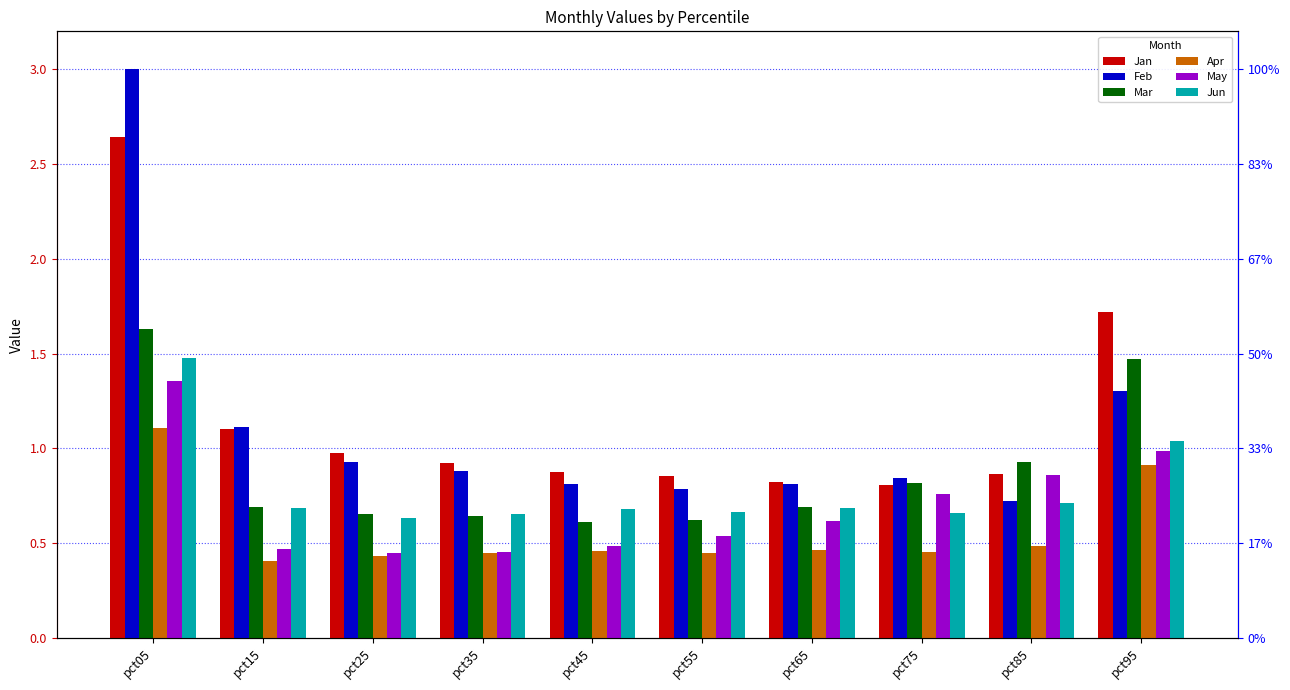

The Jan series shows 0.3 at pct65. True or false?

False